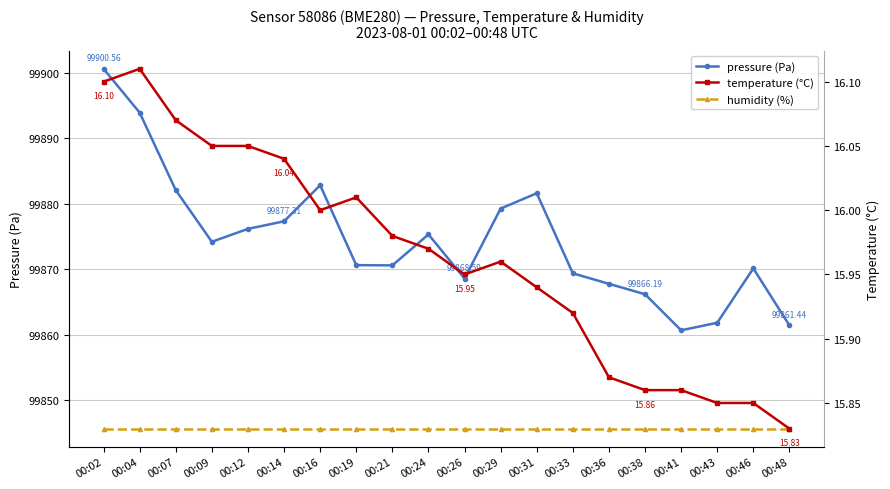

How many series are shown in this chart?

3